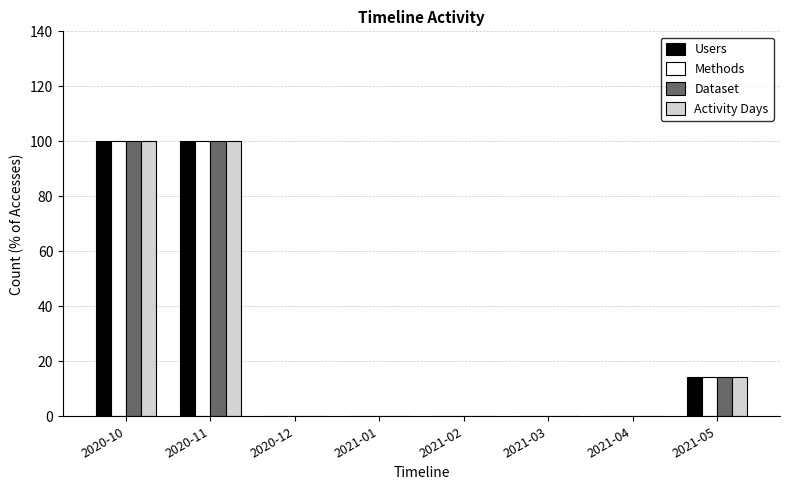

What is the maximum value shown in the chart?

100.0